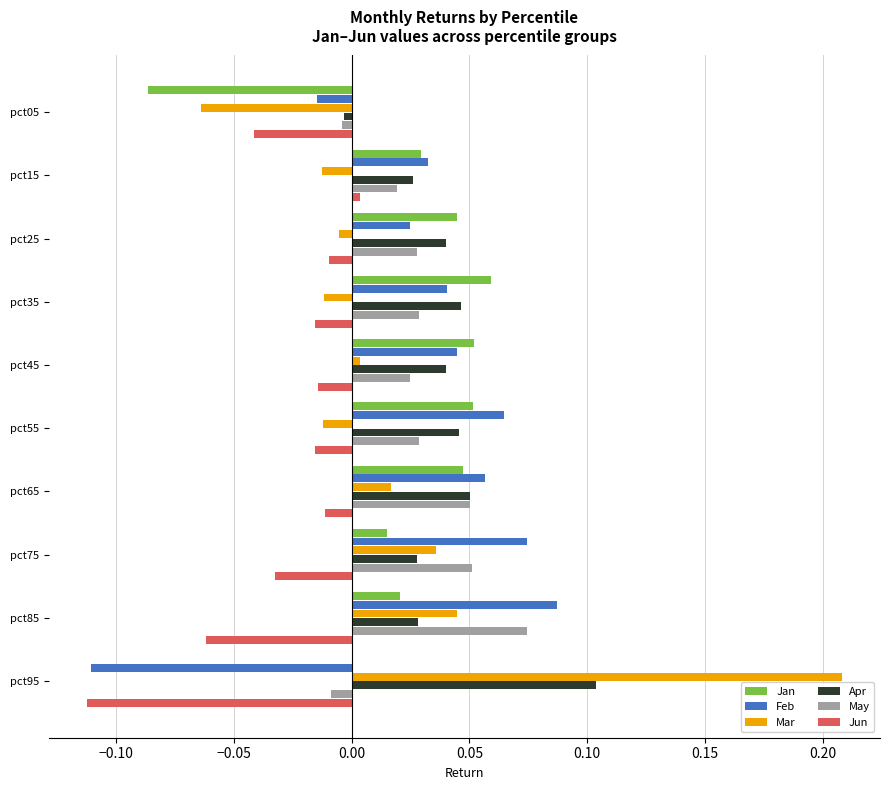

Between pct05 and pct75, which series saw the biggest shift?

Jan